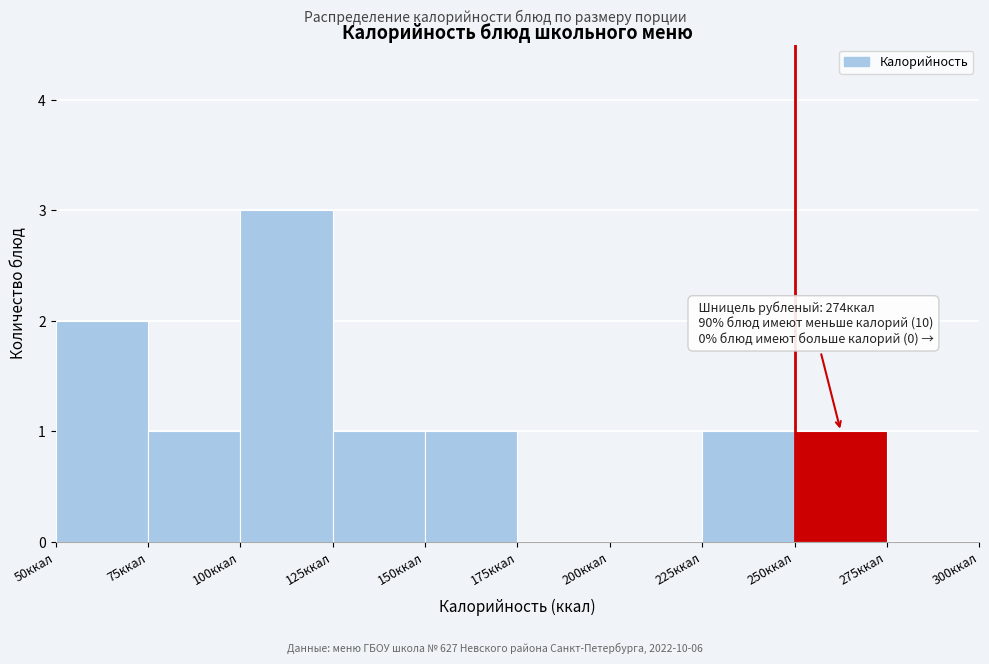

Which range on the x-axis has the tallest bar?

100 to 125